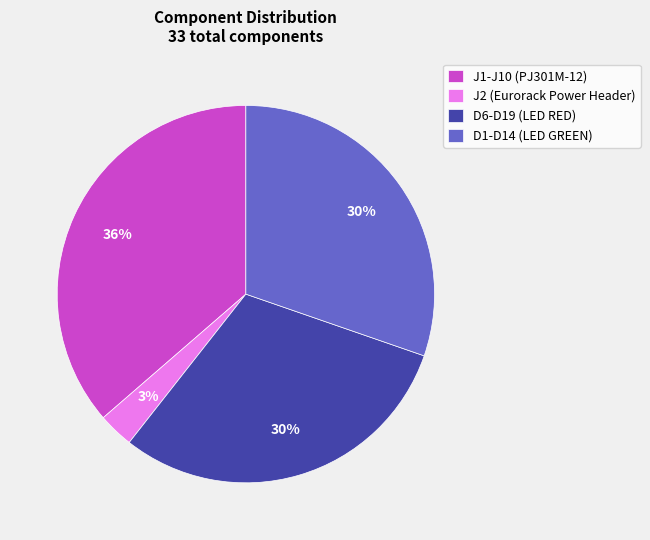

Is there a majority slice in this chart?

No